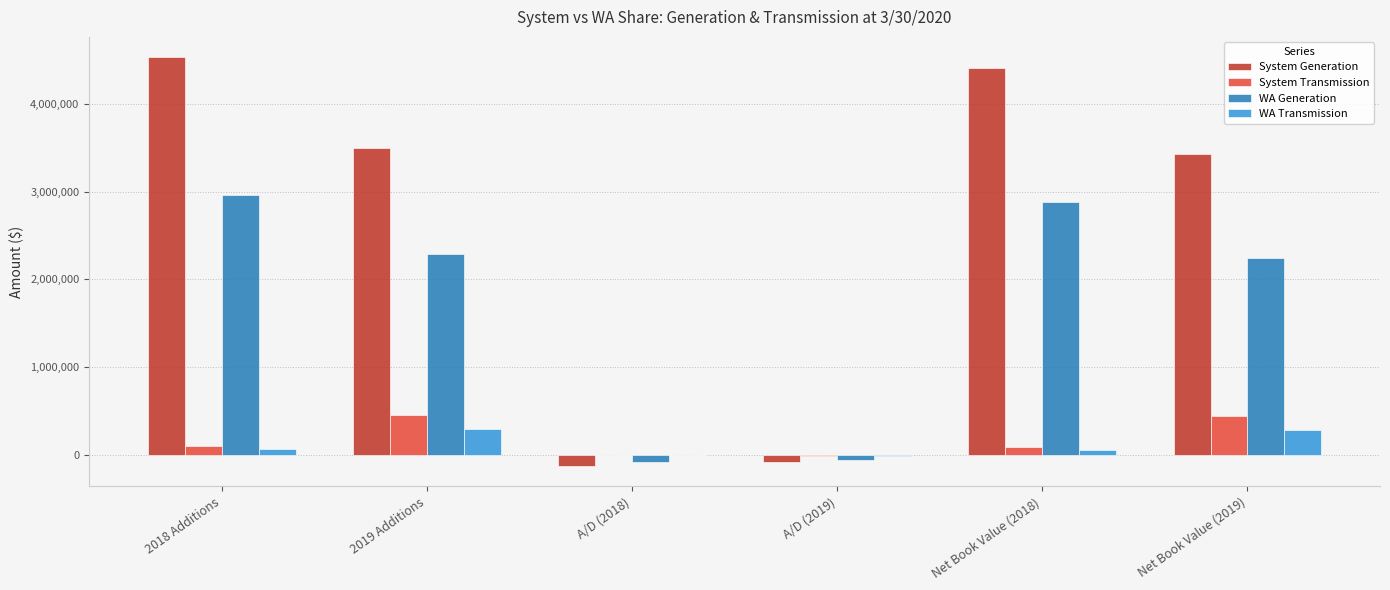

What is the sum of all WA Generation values?

10239065.0